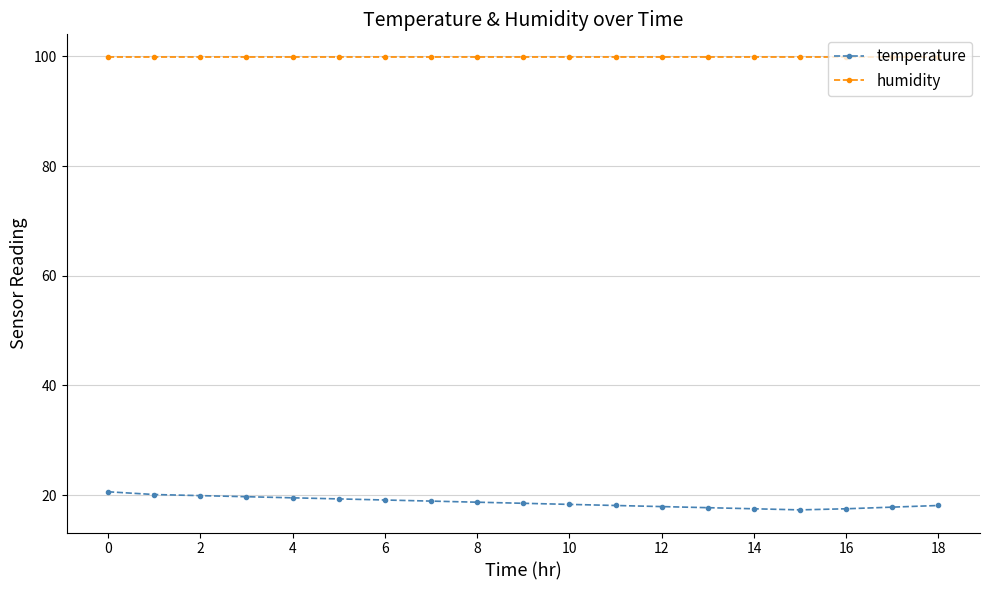

Which series has the largest total across all categories?

humidity